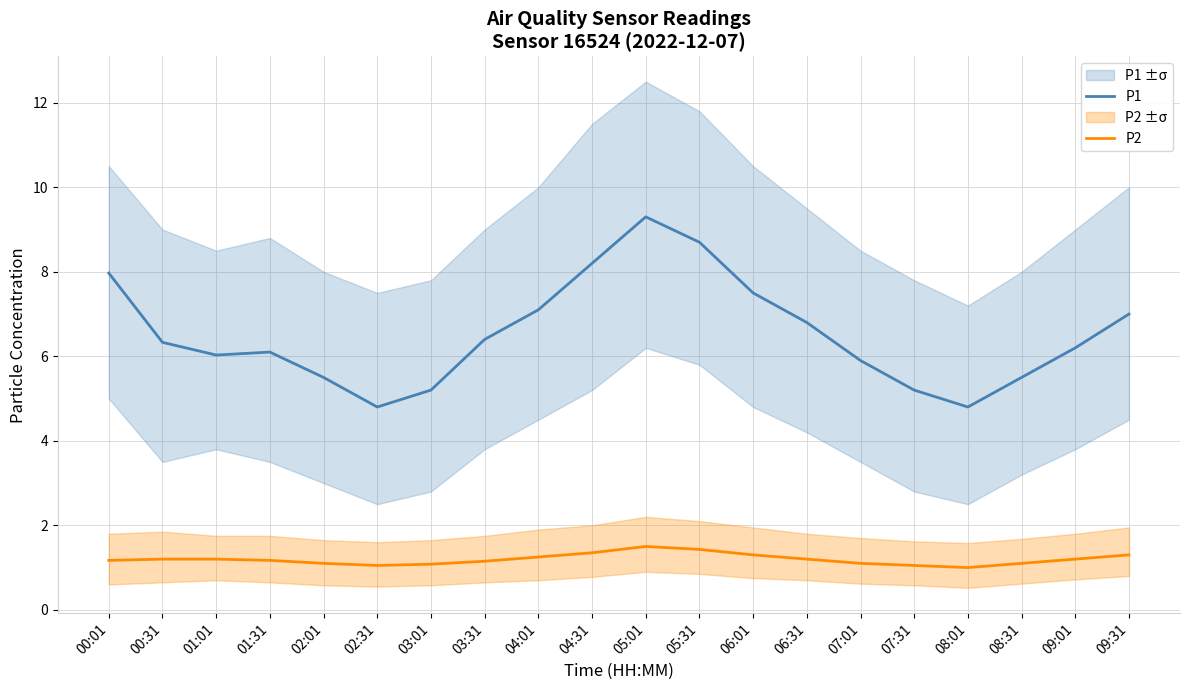

What is the label of the 13th point from the right?

03:31